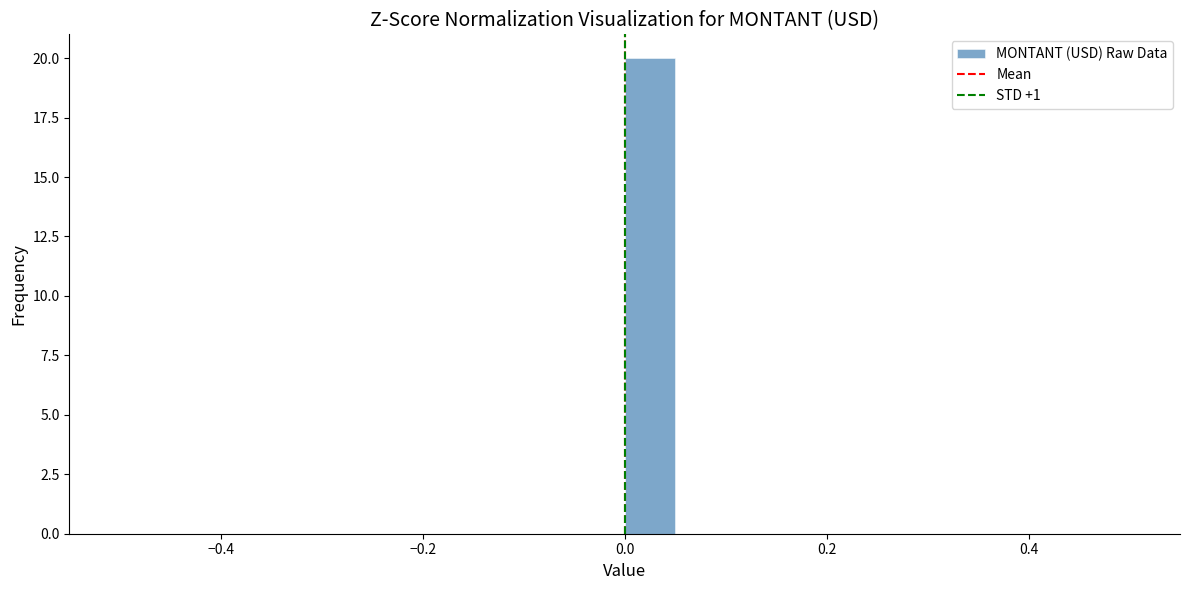

Around what value on the x-axis is the tallest bar? Give the approximate position of its centre, as read against the axis.

0.02